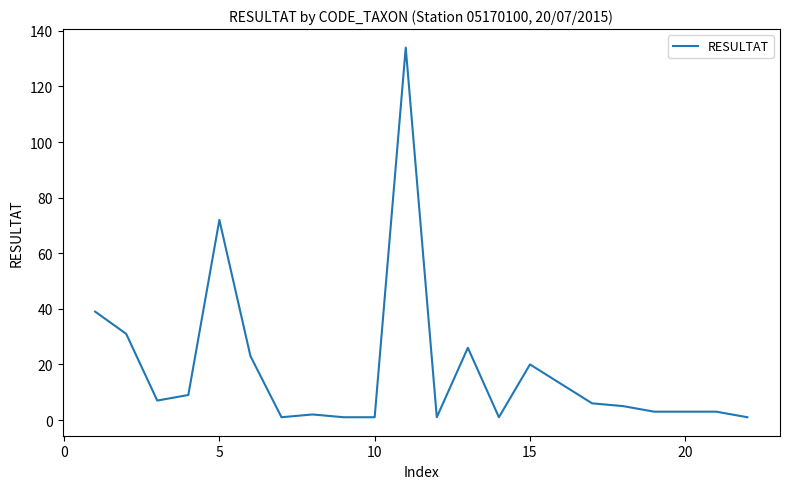

How many lines are shown in the chart?

1